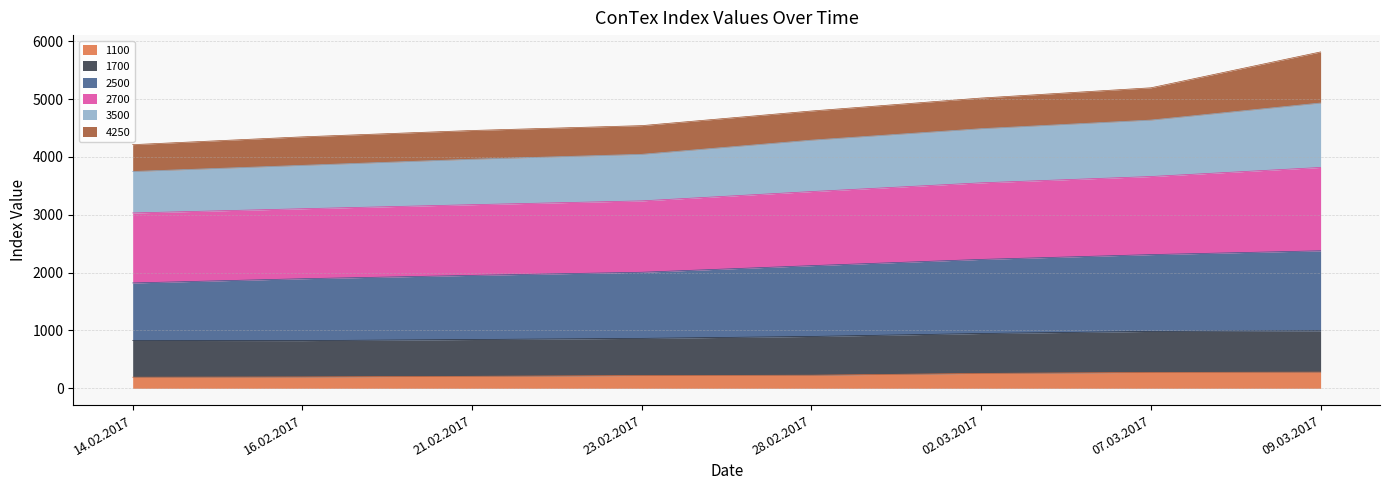

How many lines are shown in the chart?

6